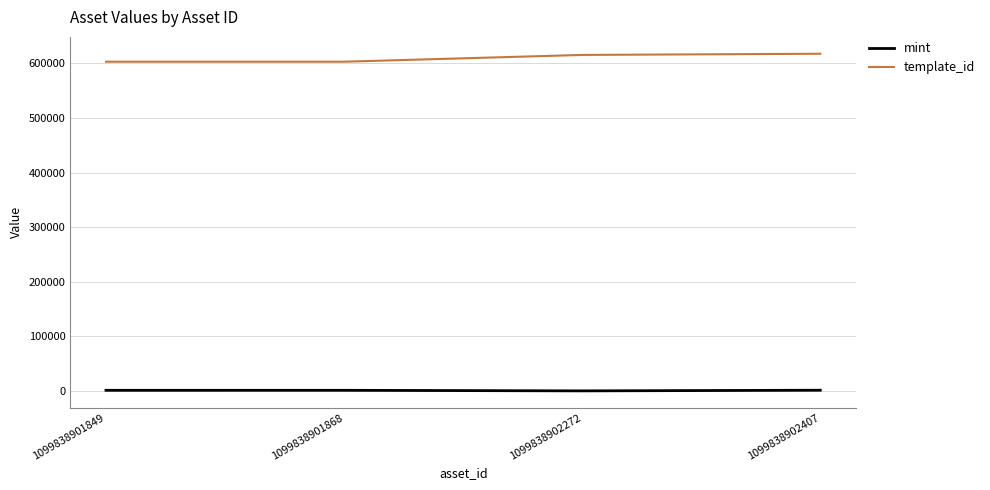

What is the difference between the second highest and second lowest values in the mint series?

14